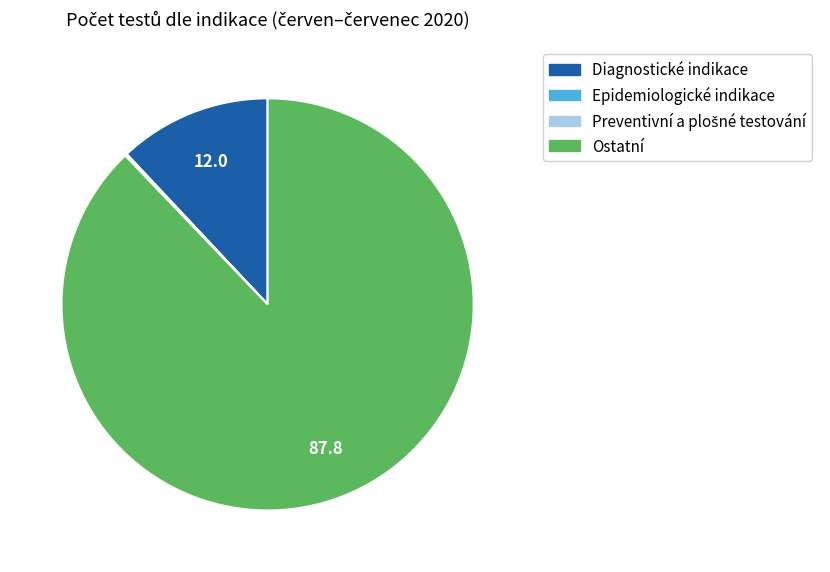

What is the ratio of the value at Ostatní to the value at Diagnostické indikace?

7.3